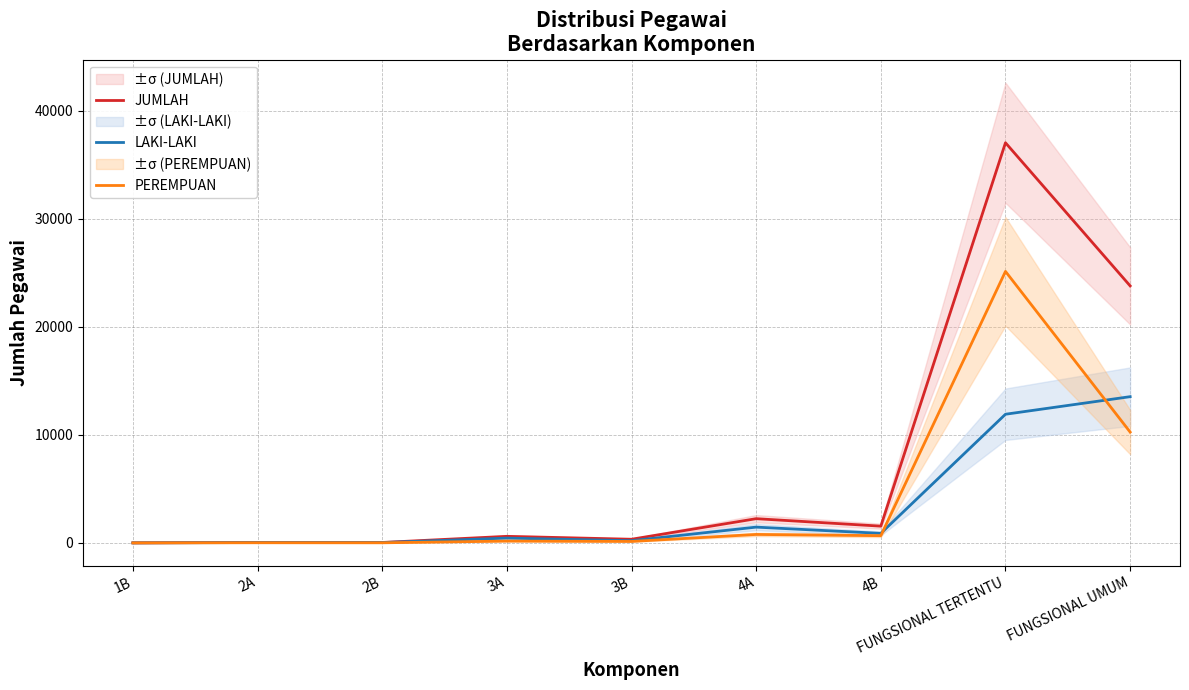

Which category has the highest value across all series?

FUNGSIONAL TERTENTU